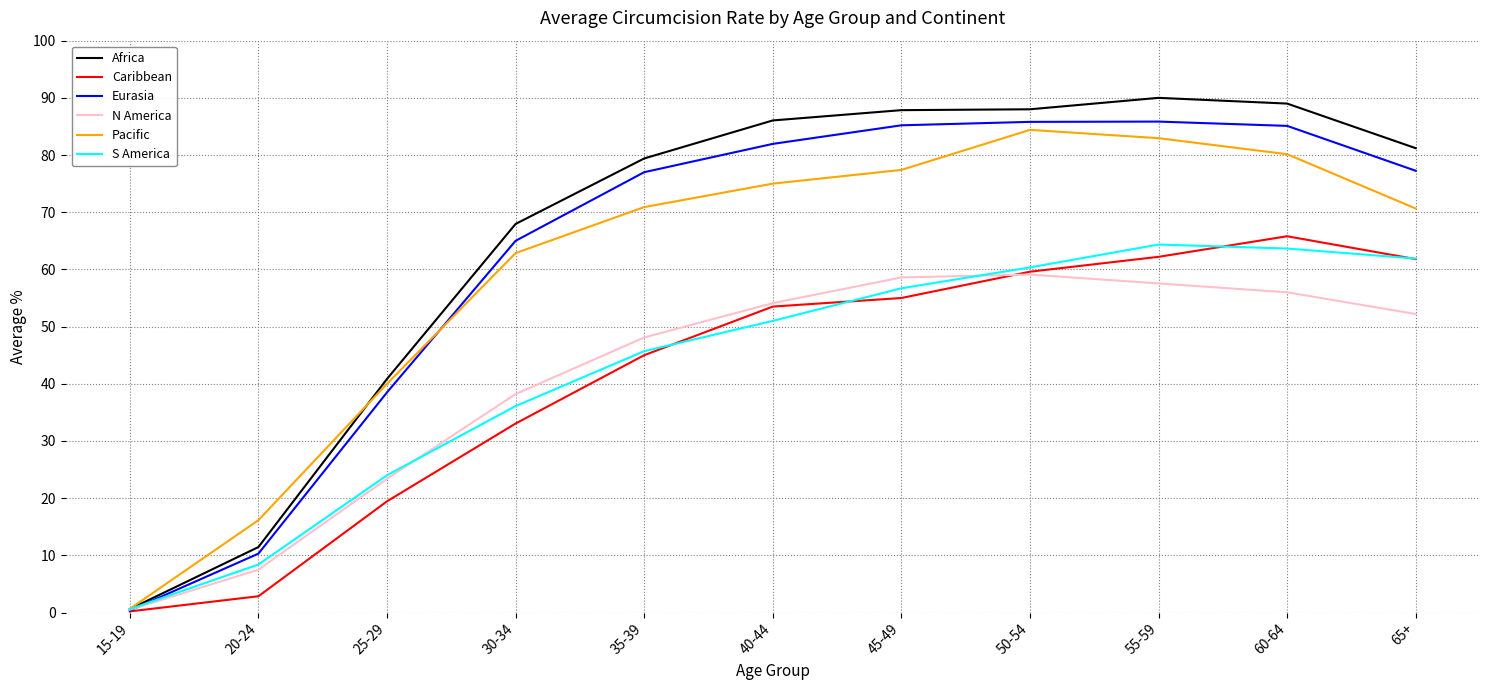

At which label is Eurasia closest to 43?

25-29